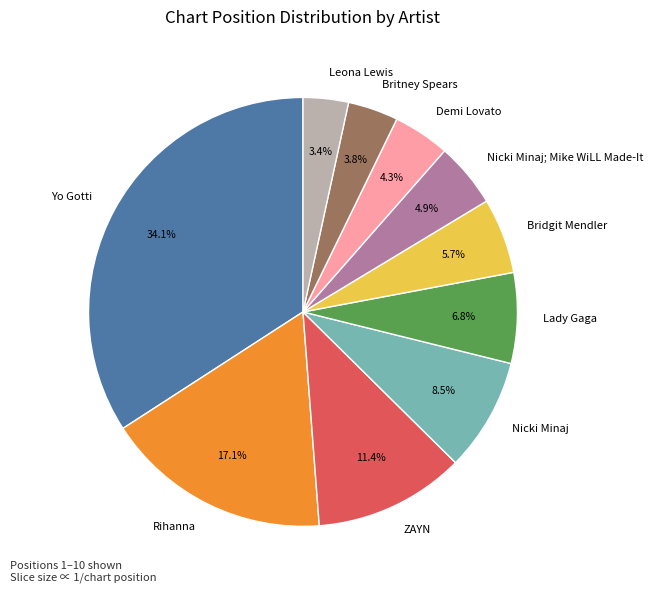

To the nearest percent, what is the combined percentage of Demi Lovato and Bridgit Mendler?

10%